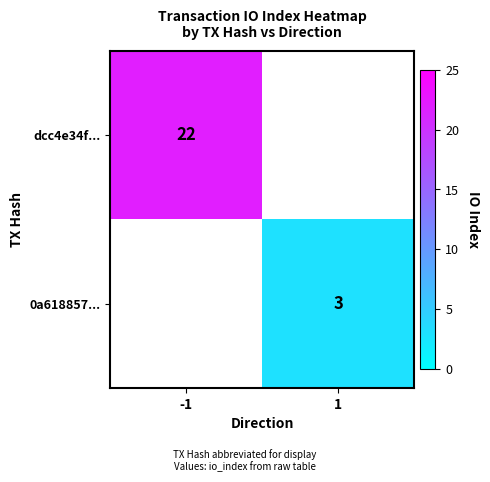

At how many categories does at least one series exceed 0?

2